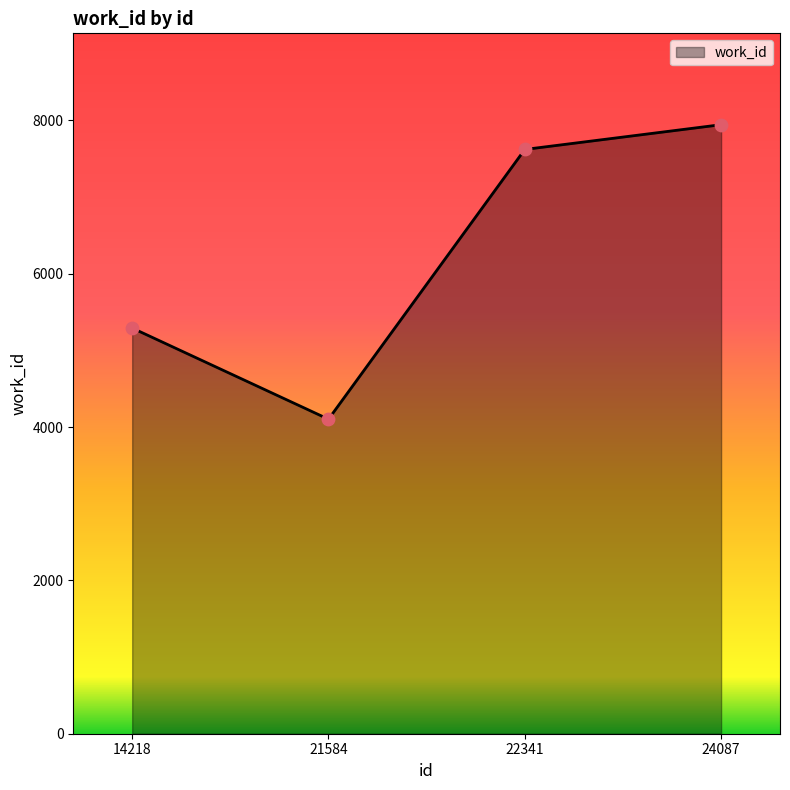

Approximately how many times larger is the value at 24087 compared to 22341?

1.0